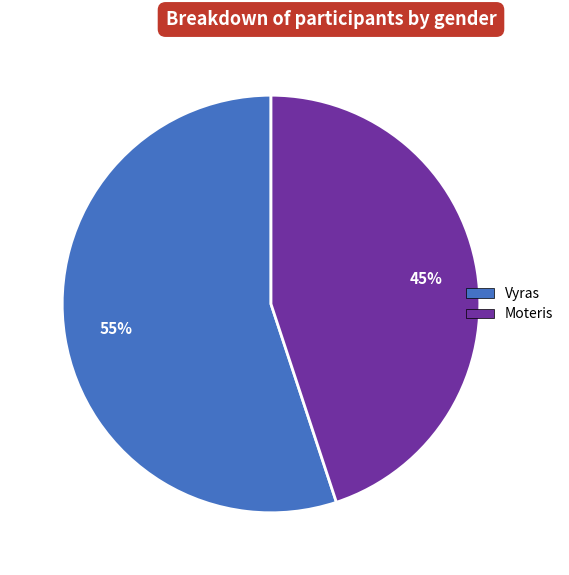

Rank the categories by value from lowest to highest.

Moteris, Vyras